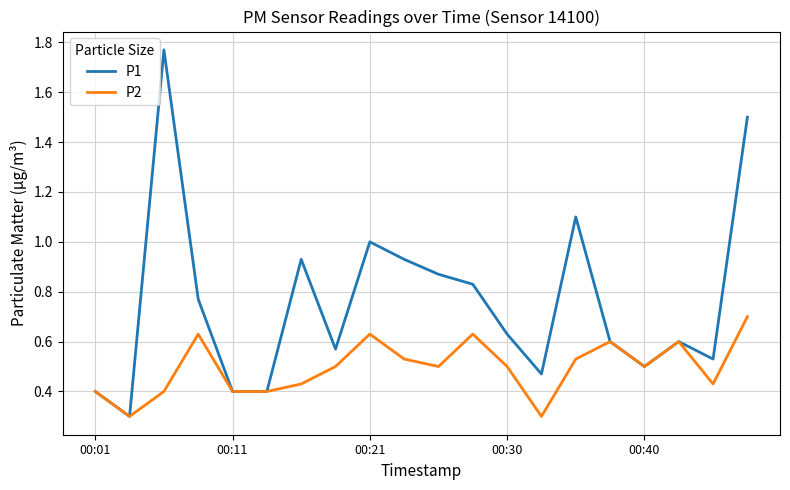

Which series has the largest total across all categories?

P1